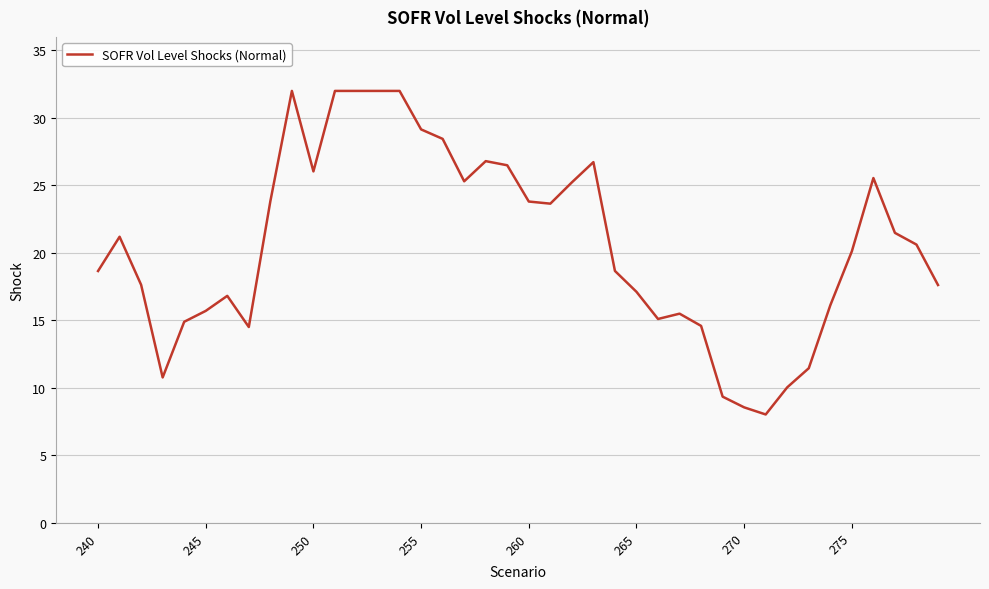

What is the average value?

20.6